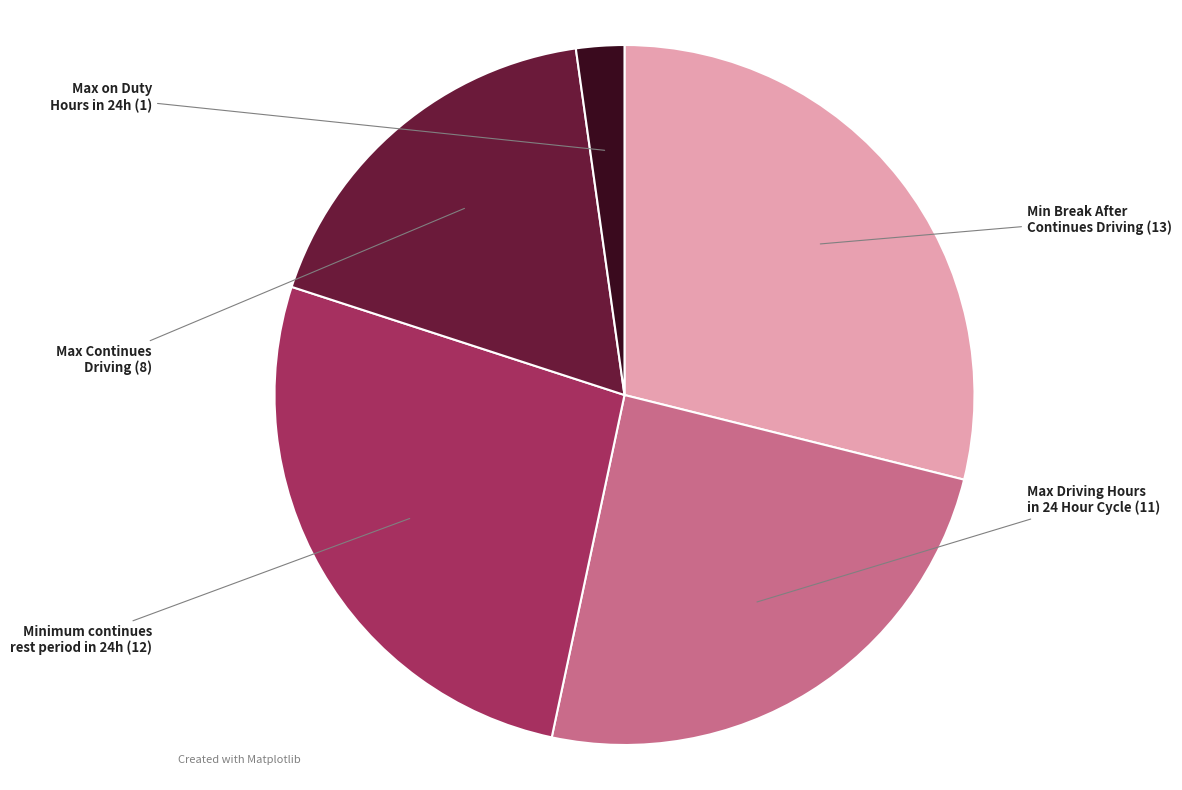

How many slices are in this pie chart?

5